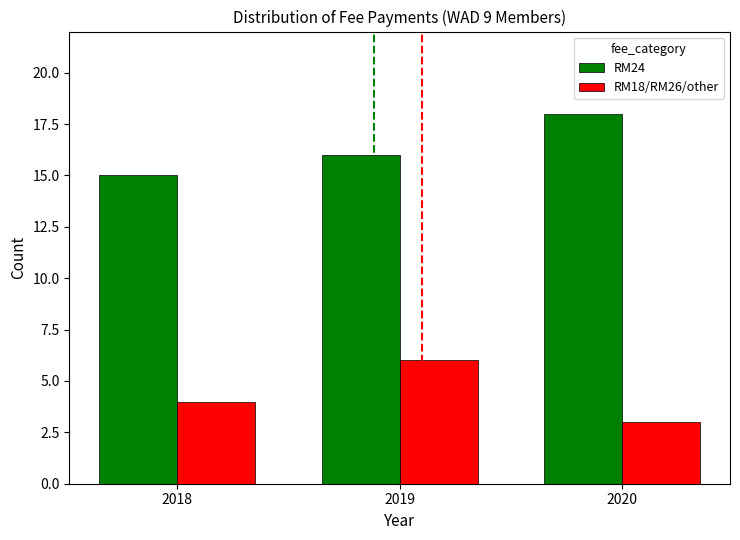

Reading right to left, what are all the values shown in this chart?

RM24: 2020=18	2019=16	2018=15
RM18/RM26/other: 2020=3	2019=6	2018=4